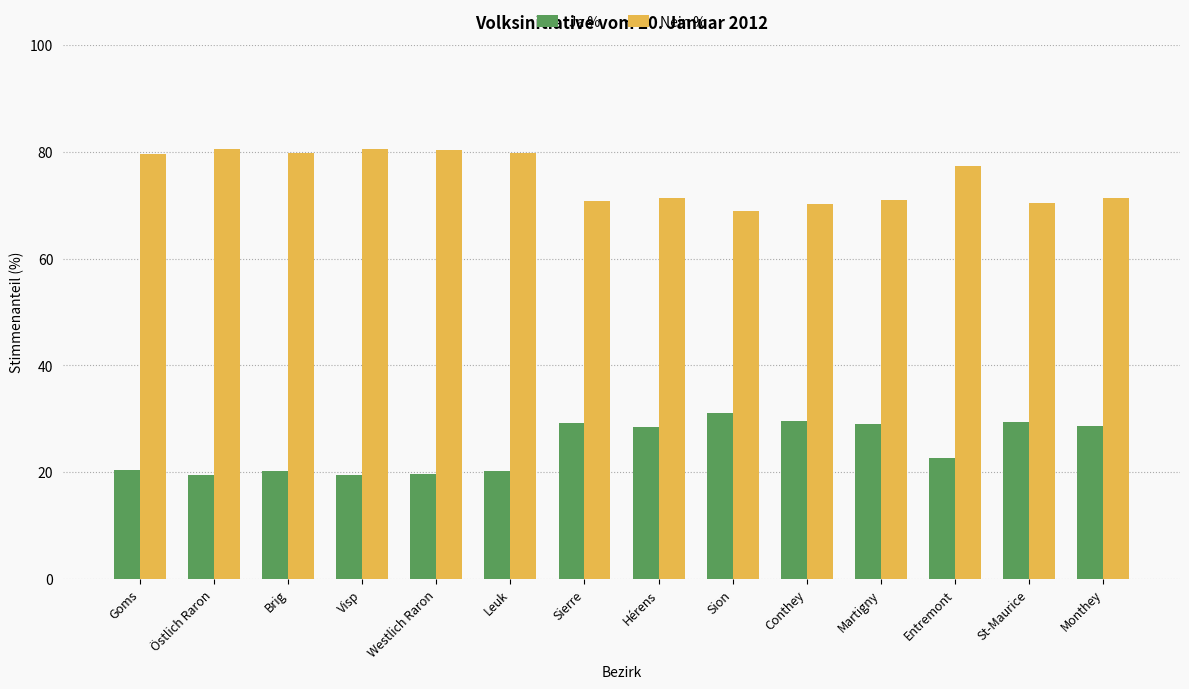

What is the maximum value for Nein %?

80.6